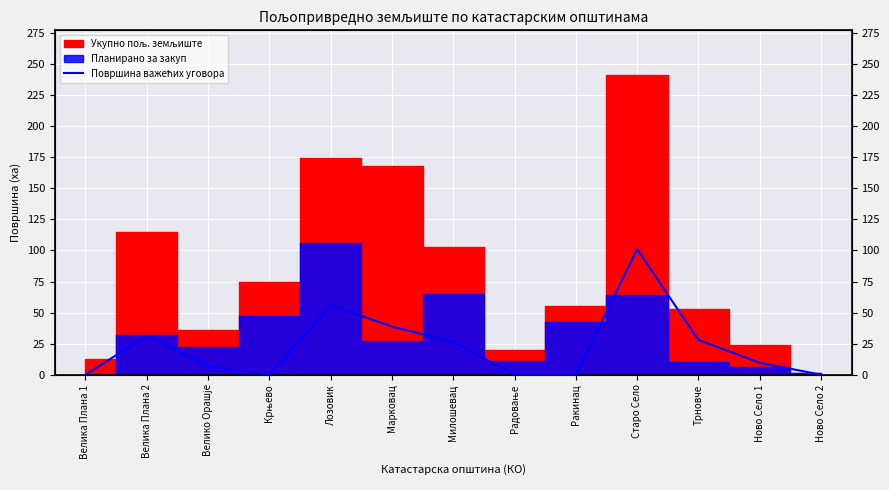

What is the difference between the maximum and minimum values?

101.0